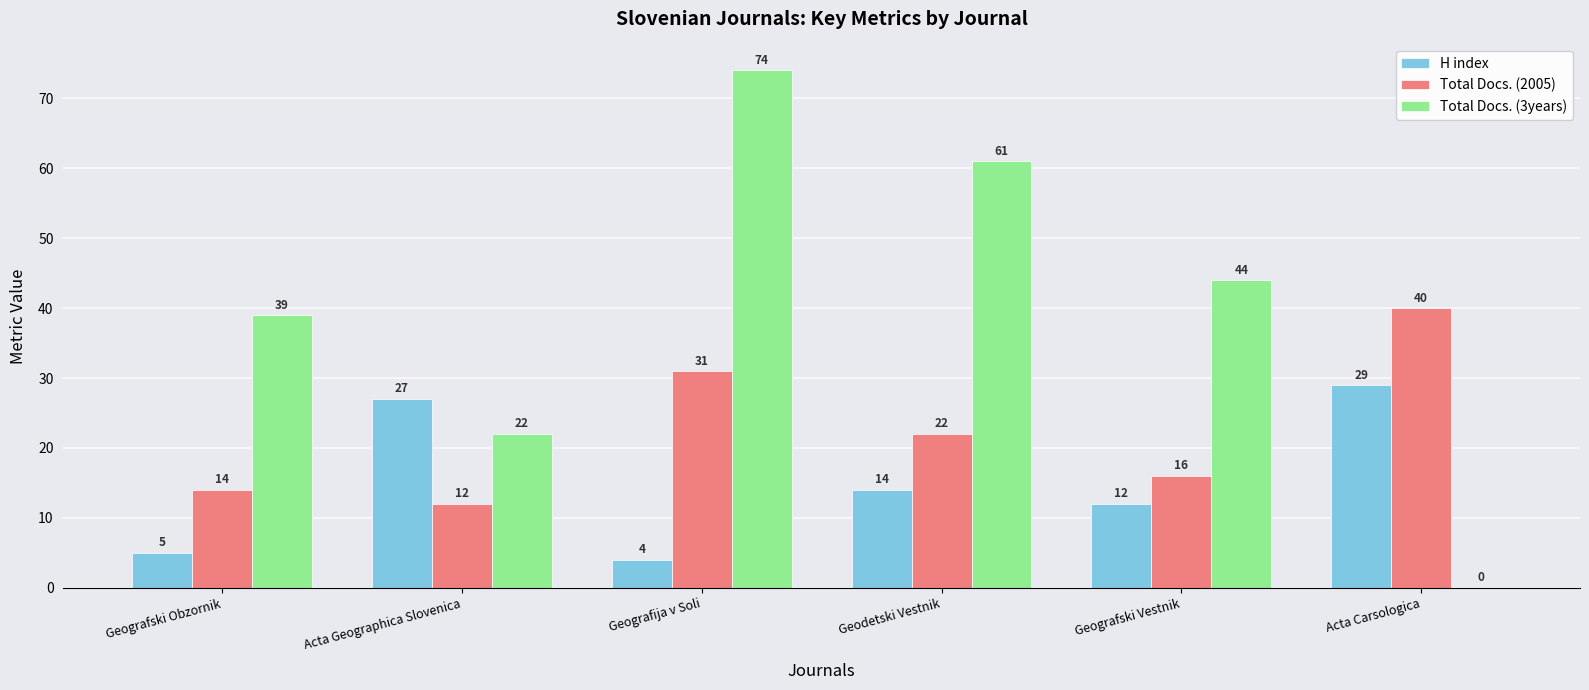

Reading right to left, list all the values displayed in this chart.

H index: 29	12	14	4	27	5
Total Docs. (2005): 40	16	22	31	12	14
Total Docs. (3years): 0	44	61	74	22	39